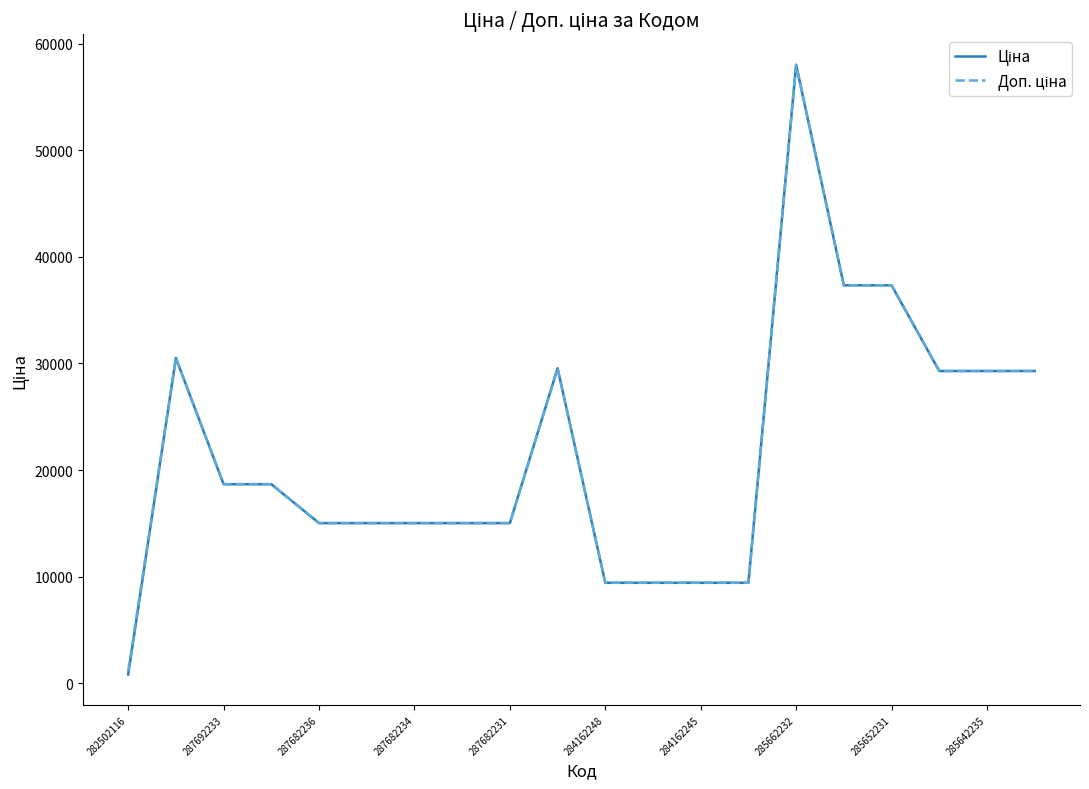

What is the maximum value shown in the chart?

58037.0